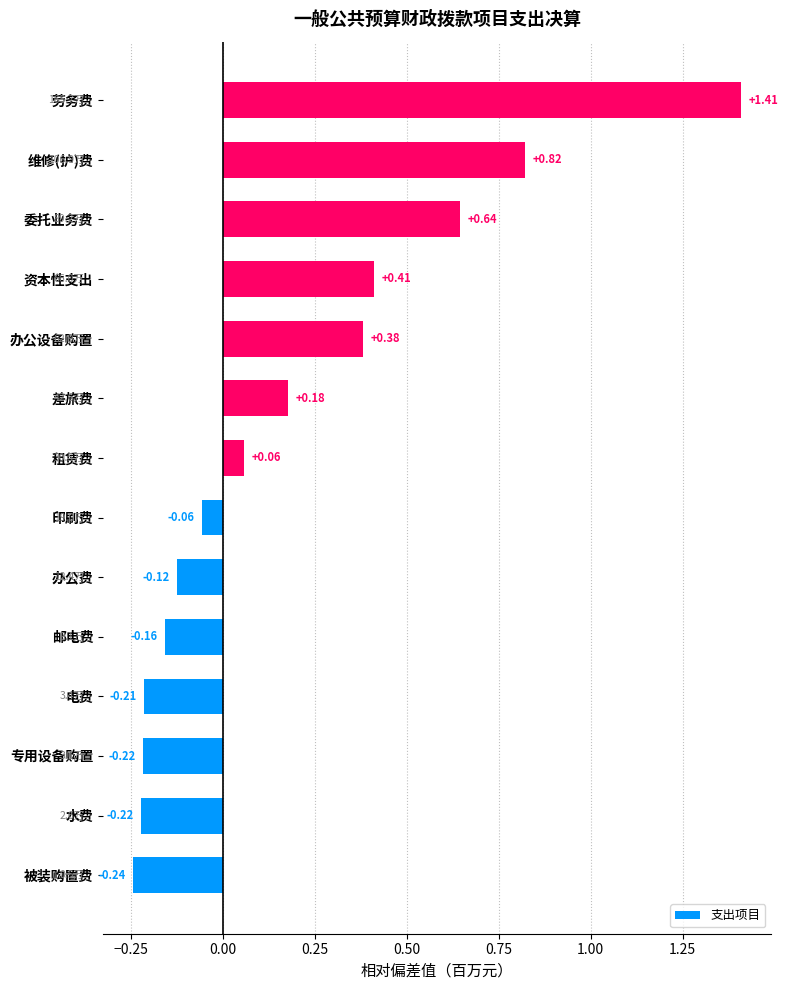

Where is the data nearest to the value 0?

印刷费